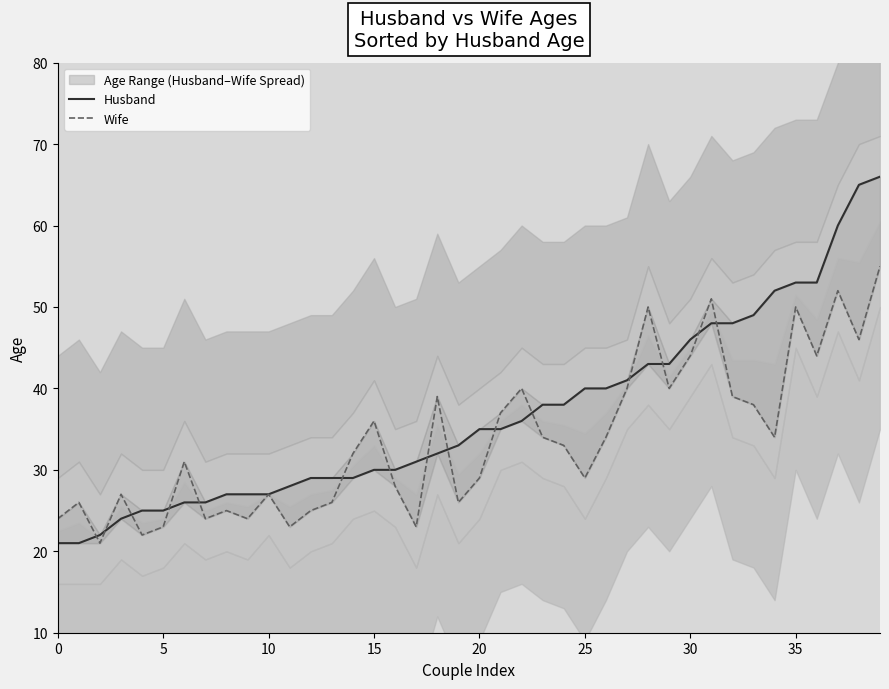

In Wife, how many points are higher than both neighbors (excluding endpoints)?

12